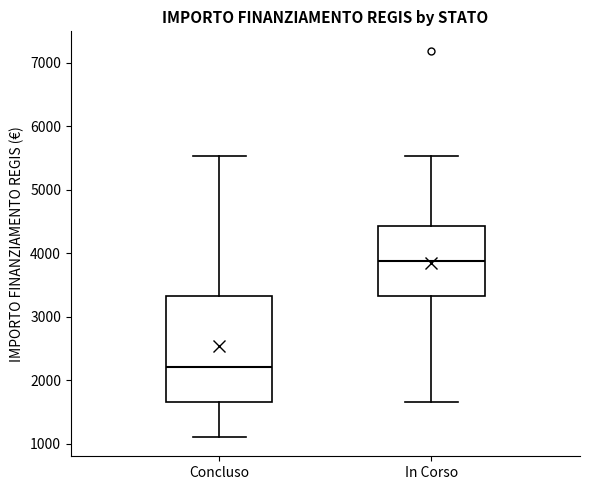

Where does the upper whisker of the box for Concluso end on the y-axis? The values are not printed on the chart, so give them approximately, as read against the axis.

5500